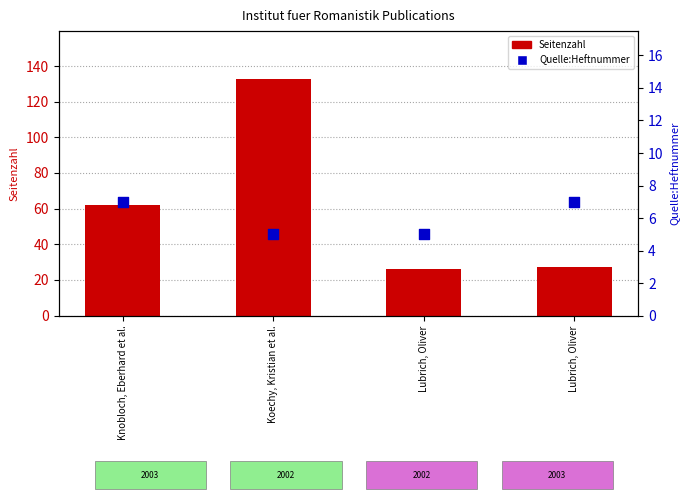

Which series has the largest Y range (max minus min)?

Seitenzahl